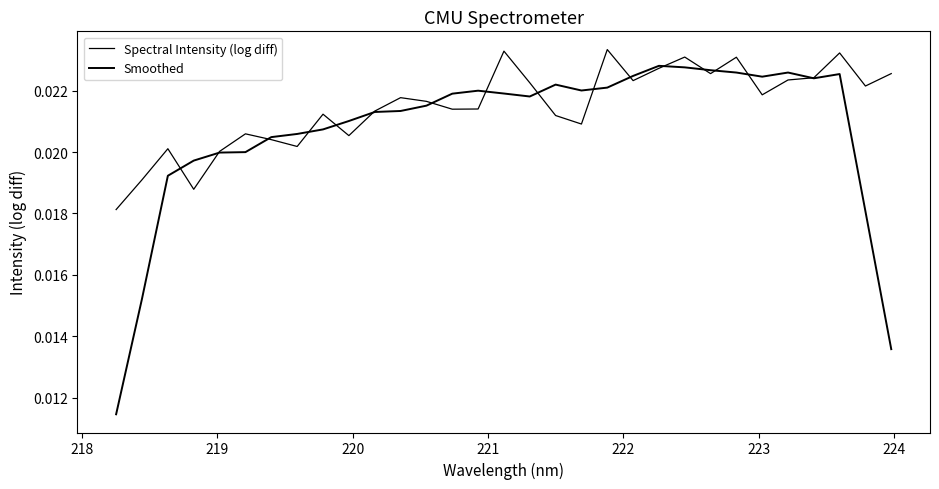

Is this an area chart (filled region under the line)?

No